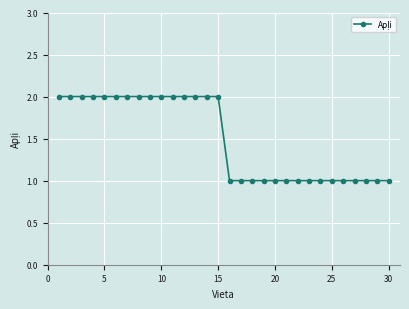

Does the chart display data point markers on the line(s)?

Yes